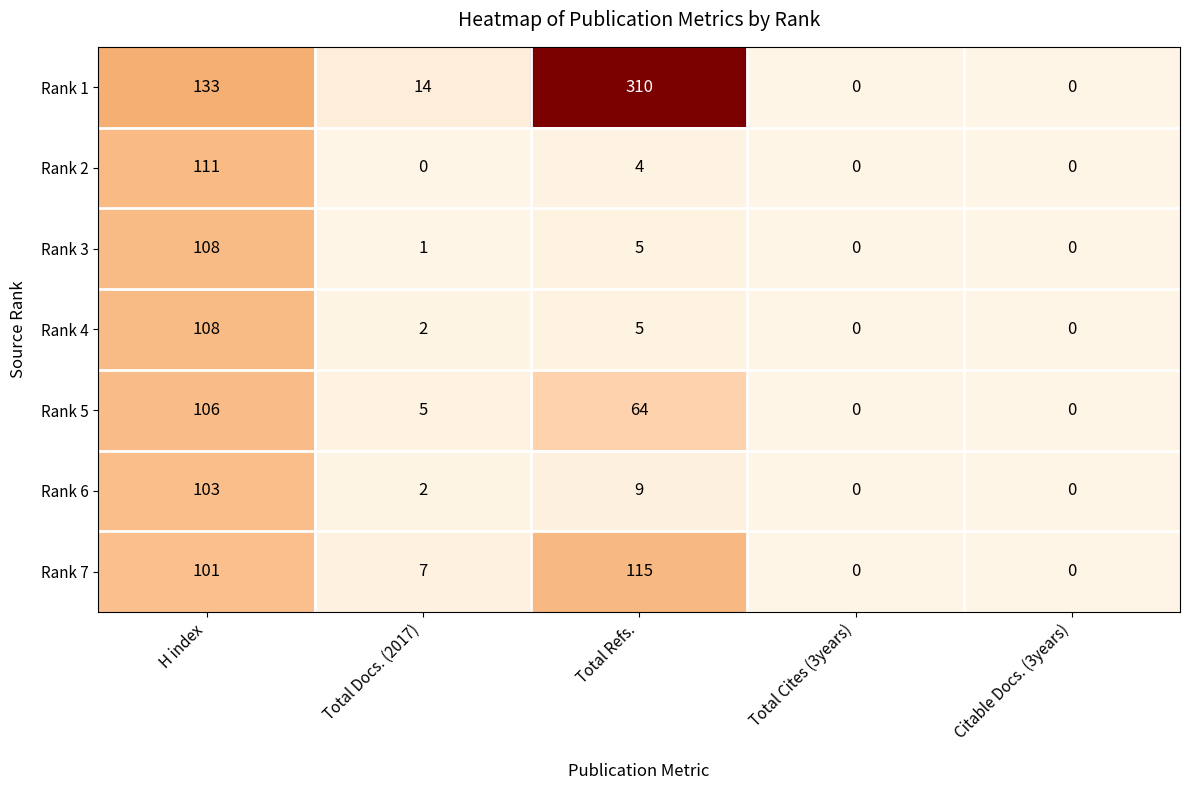

How many values in Rank 1 are above zero?

3